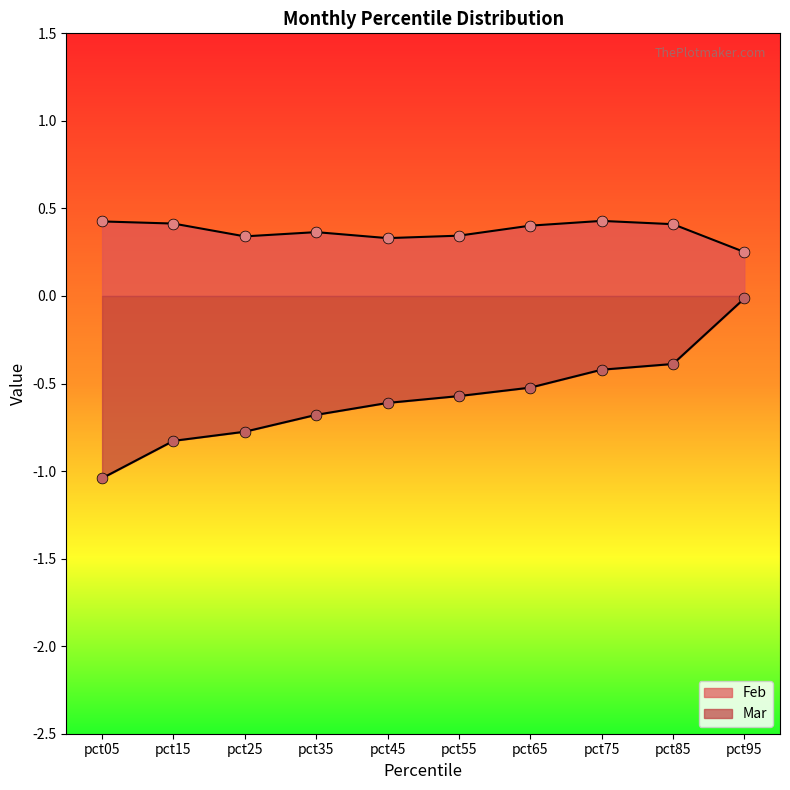

Which series has the largest Y range (max minus min)?

Mar